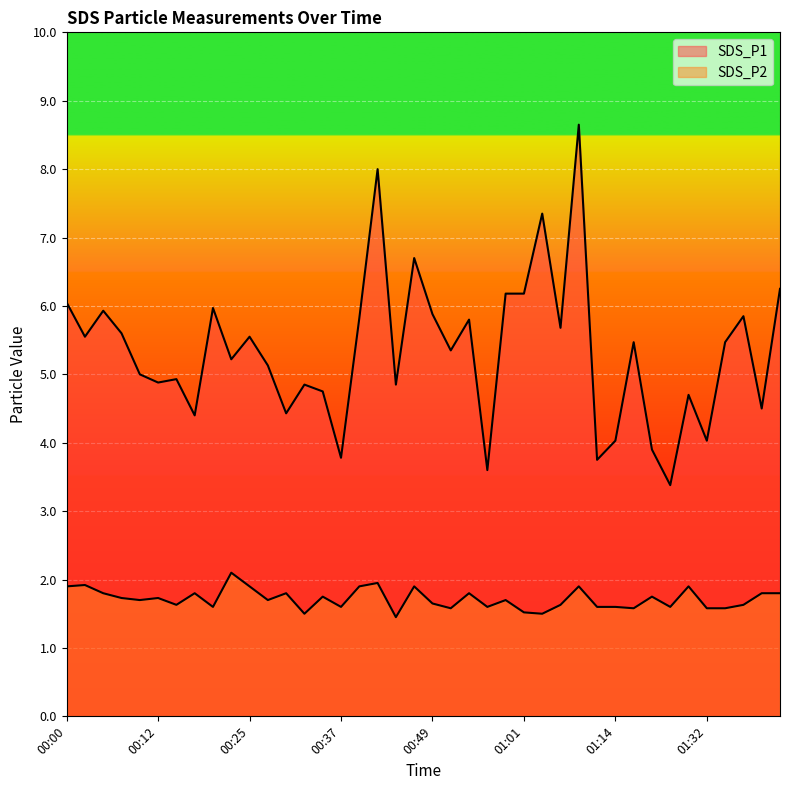

How many categories are shown in the chart?

40